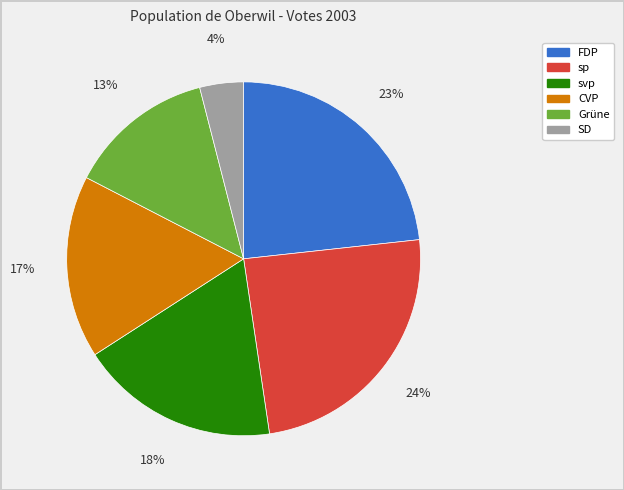

Count the number of slices in the pie.

6